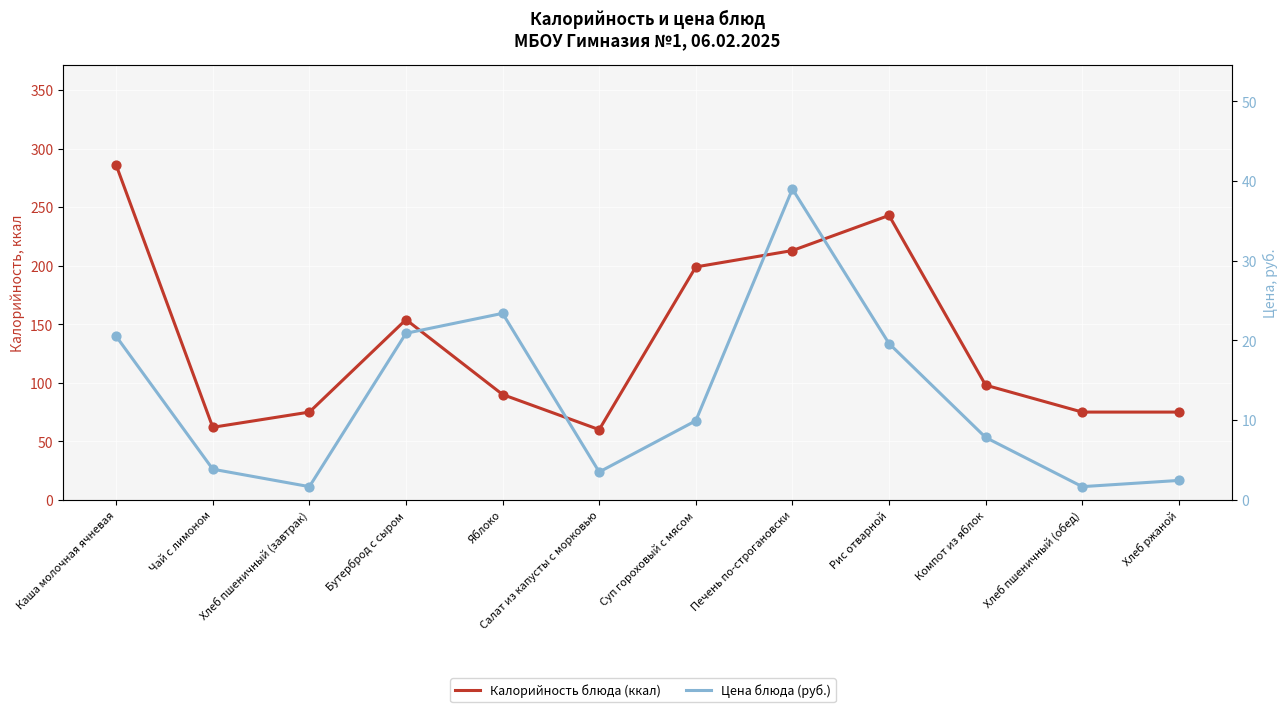

Is the value of Цена at Чай с лимоном greater than the value of Калорийность at Рис отварной?

No